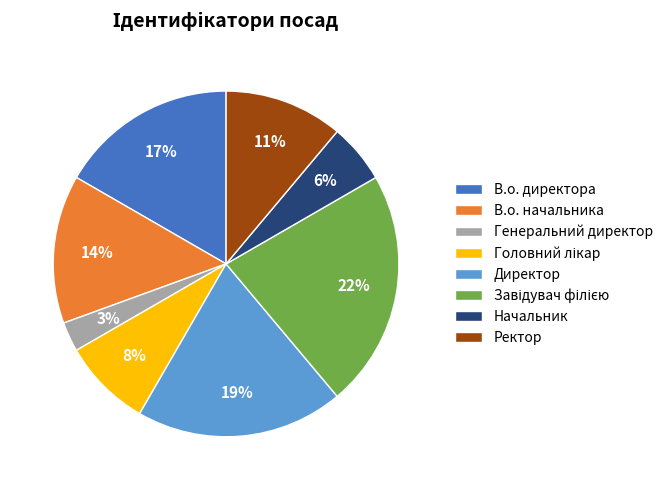

True or false: Ректор accounts for 11% of the total.

True